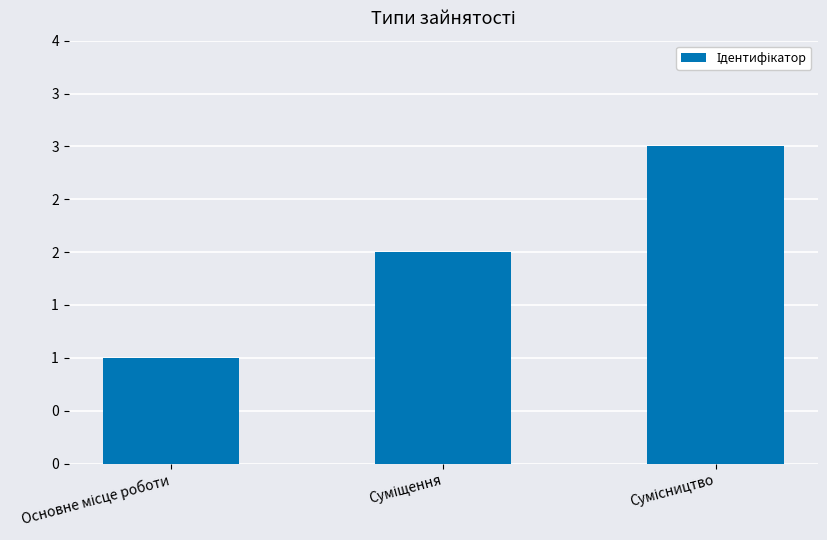

What is the difference between the maximum and minimum values?

2